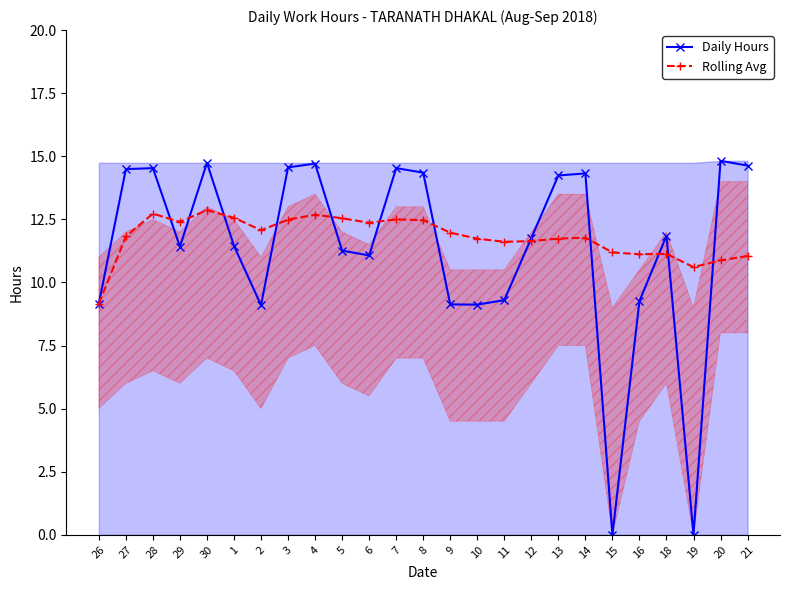

Reading left to right, what are all the values shown in this chart?

Daily Hours: 9.2	14.5	14.5	11.4	14.7	11.4	9.1	14.6	14.7	11.3	11.1	14.5	14.3	9.1	9.1	9.3	11.8	14.2	14.3	0.0	9.3	11.8	0.0	14.8	14.6
Rolling Avg: 9.2	11.8	12.7	12.4	12.9	12.6	12.1	12.5	12.7	12.5	12.4	12.5	12.5	12.0	11.7	11.6	11.6	11.7	11.8	11.2	11.1	11.1	10.6	10.9	11.0